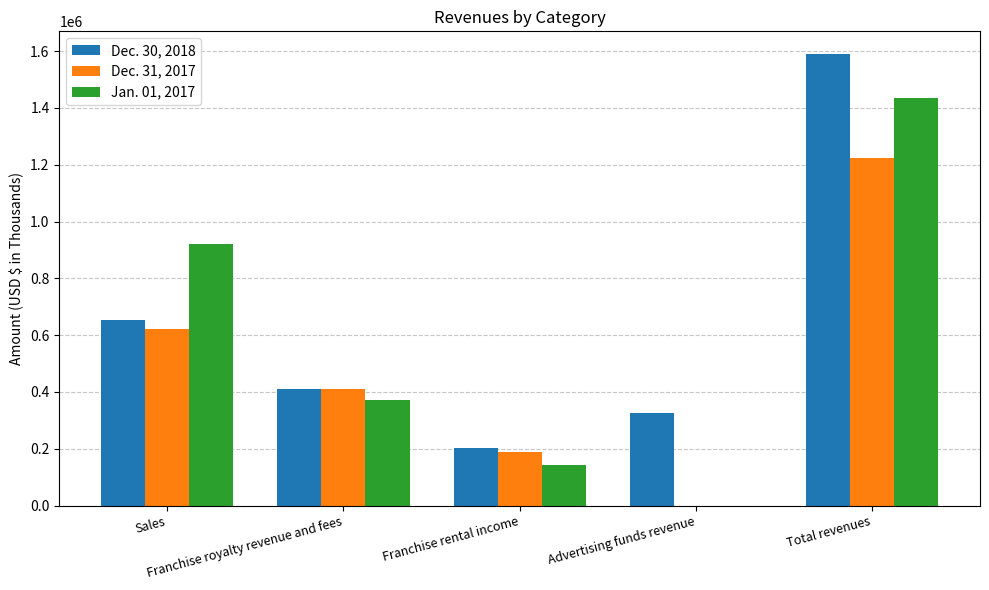

What is the greatest value displayed?

1589936